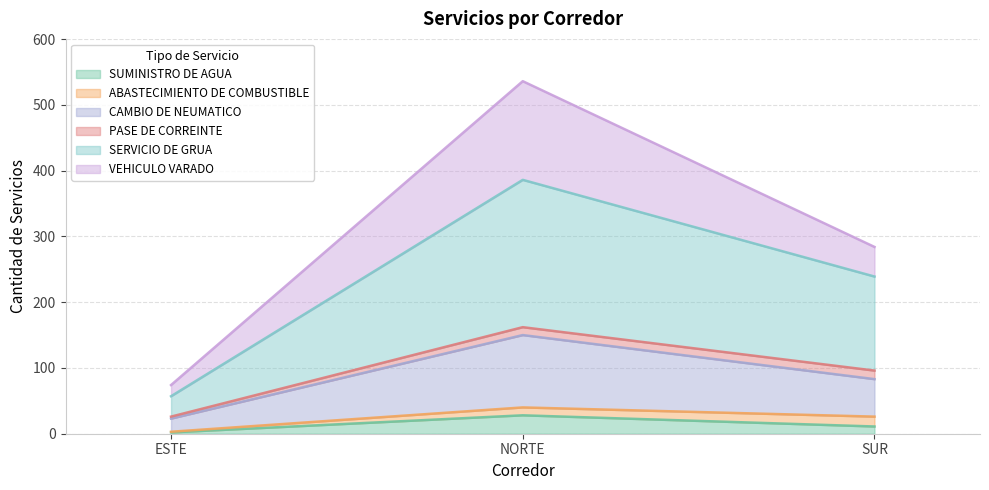

What is the label of the 3rd point from the left?

SUR